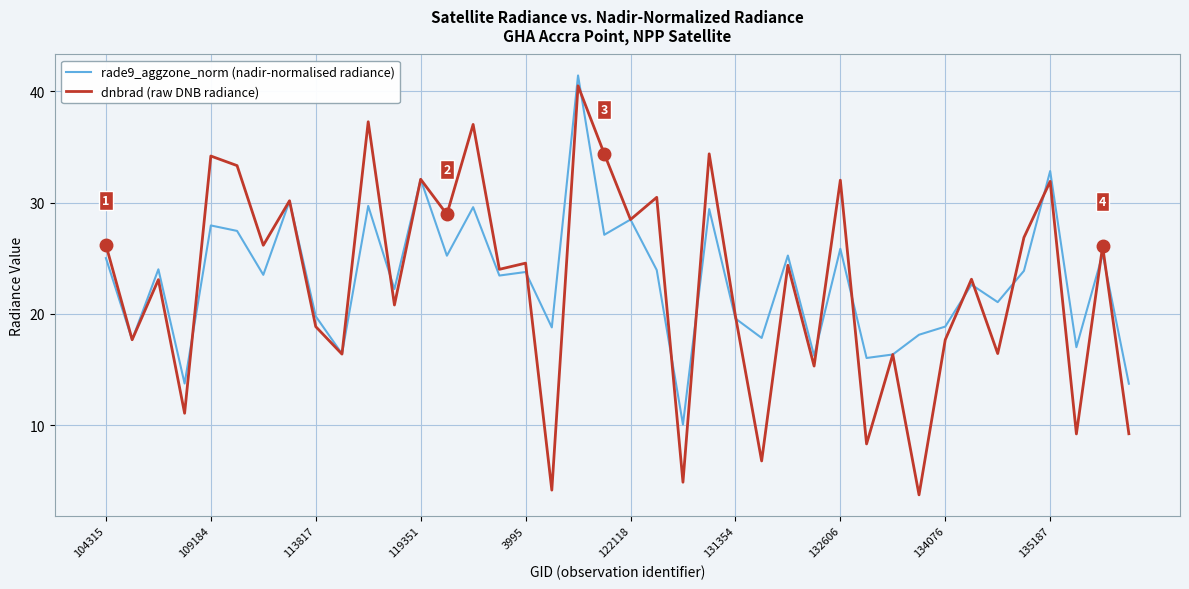

What is the highest value of the dnbrad (raw DNB radiance) series?

40.5